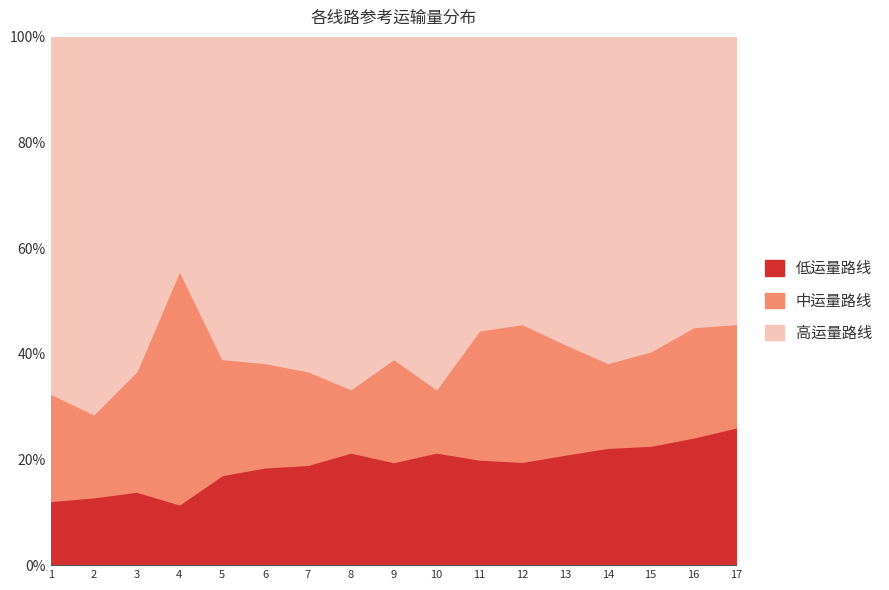

At which category is the sum across all series the highest?

4